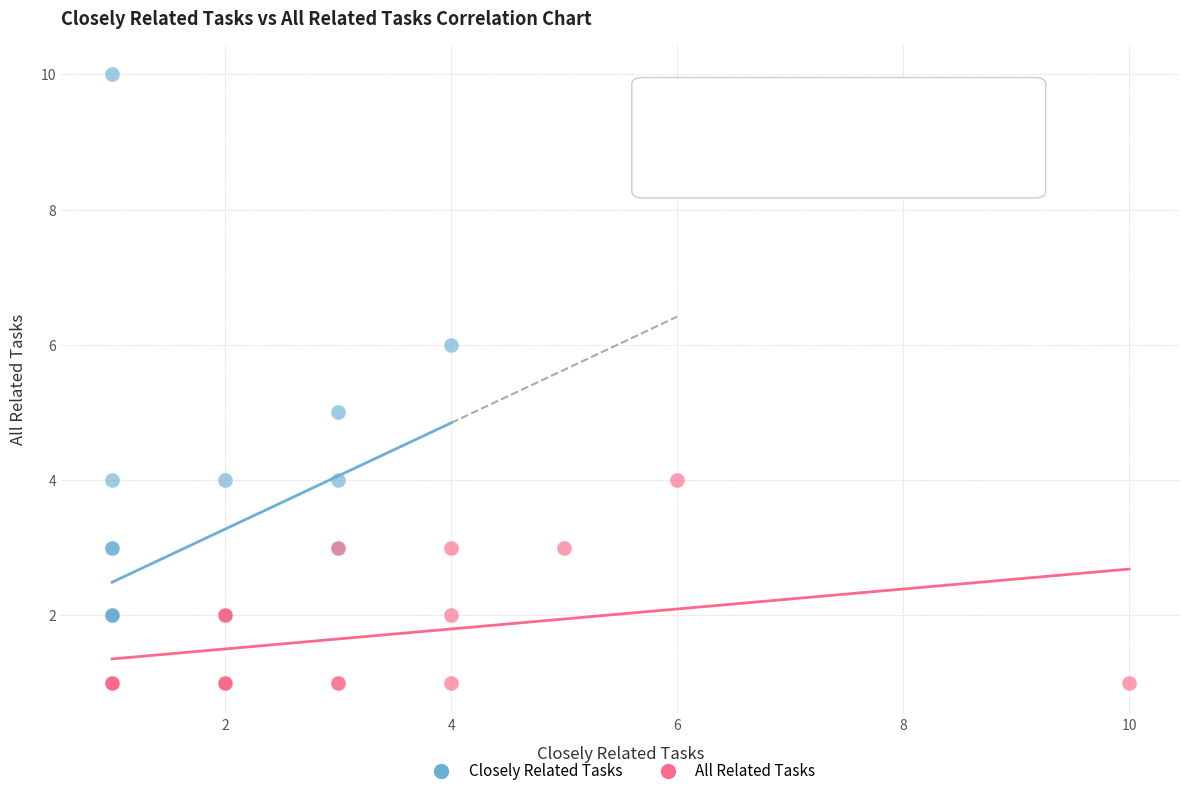

Which series contains the highest Y value?

Closely Related Tasks